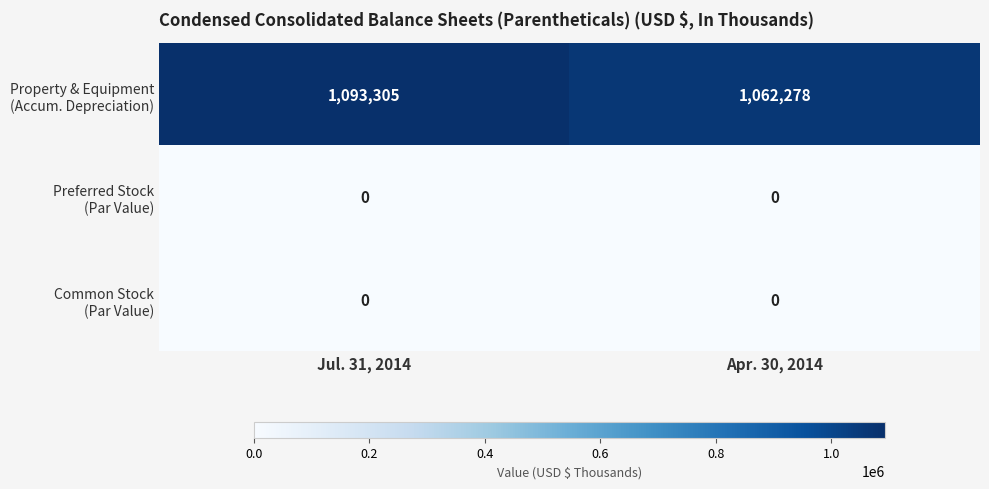

Which category has the highest value across all series?

Jul. 31, 2014